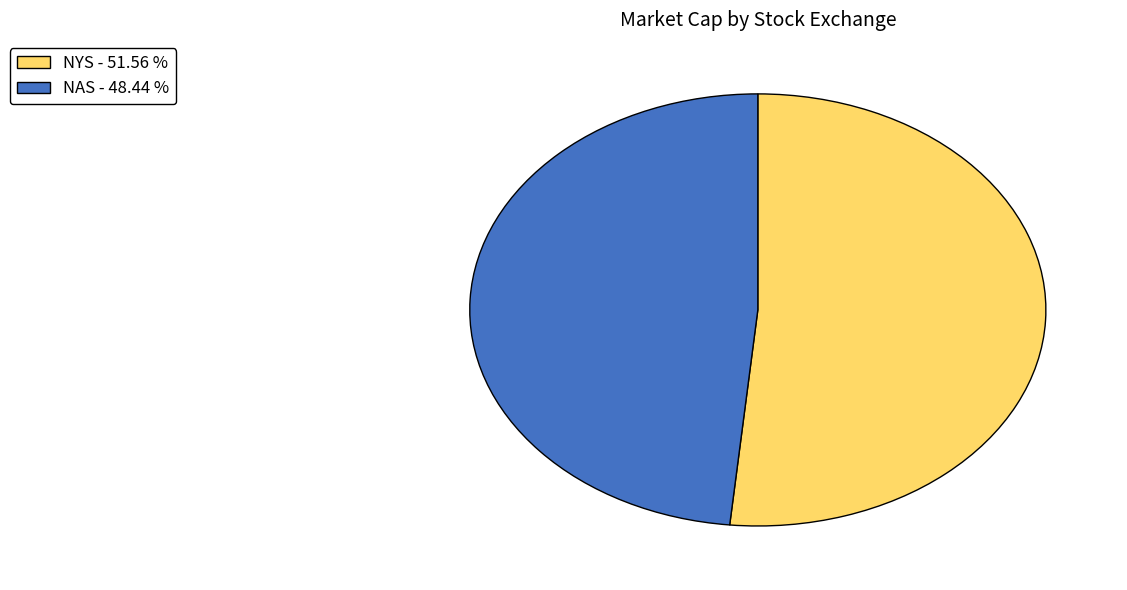

Do NAS - 48.44 % and NYS - 51.56 % together represent more than half of the pie?

Yes